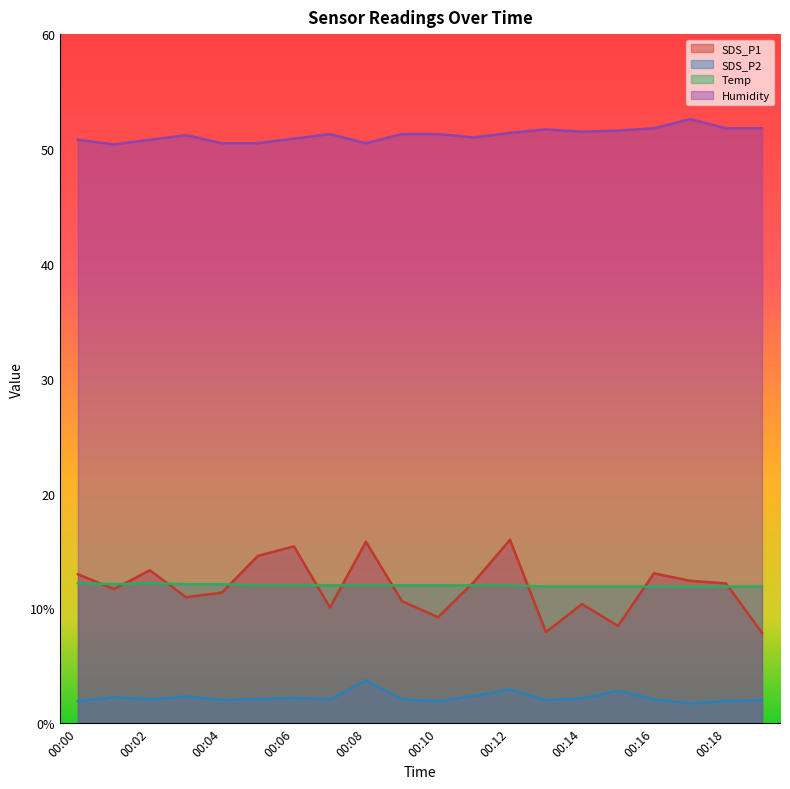

What are all the series names shown in the legend?

SDS_P1, SDS_P2, Temp, Humidity